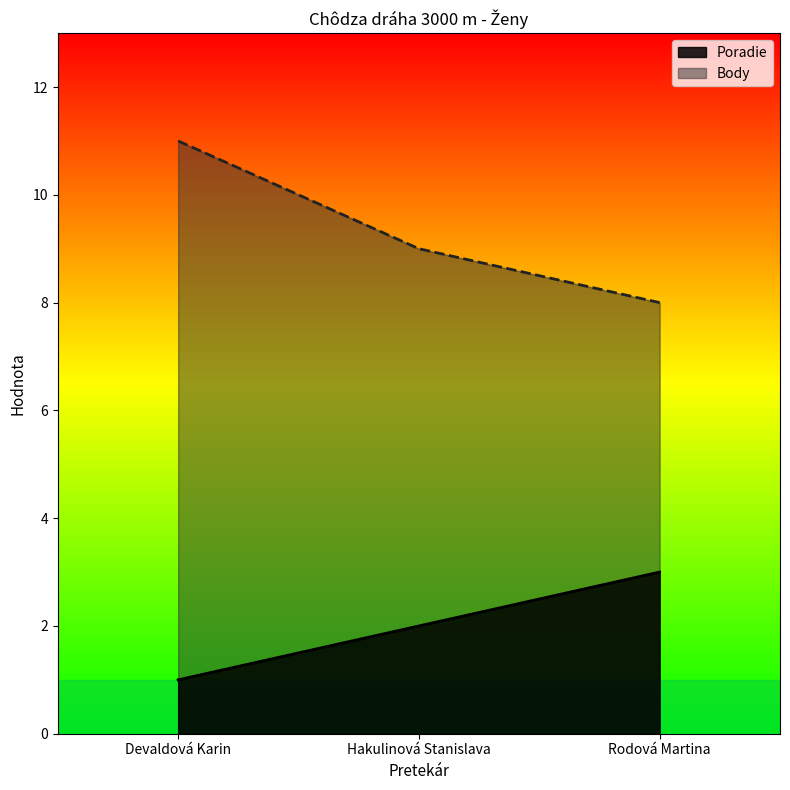

Which series changed the most between Hakulinová Stanislava and Rodová Martina?

Poradie